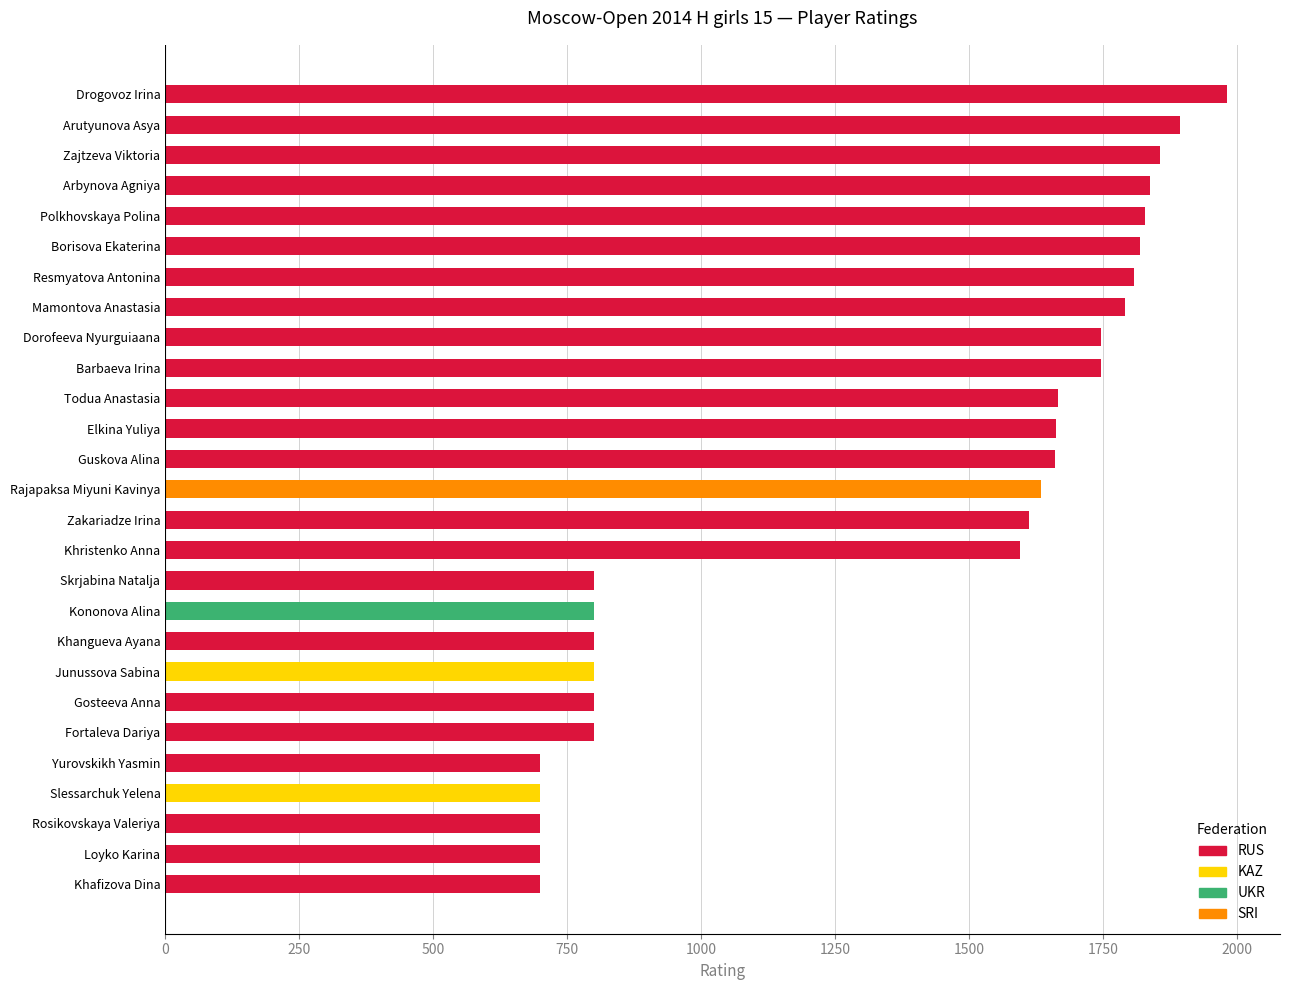

What is the minimum value shown in the chart?

700